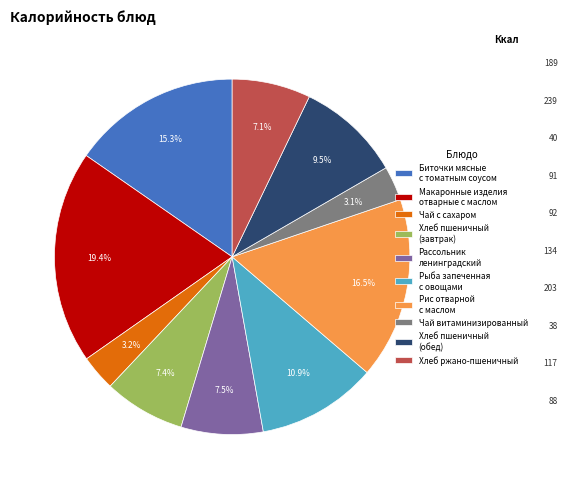

Does any single category account for the majority?

No